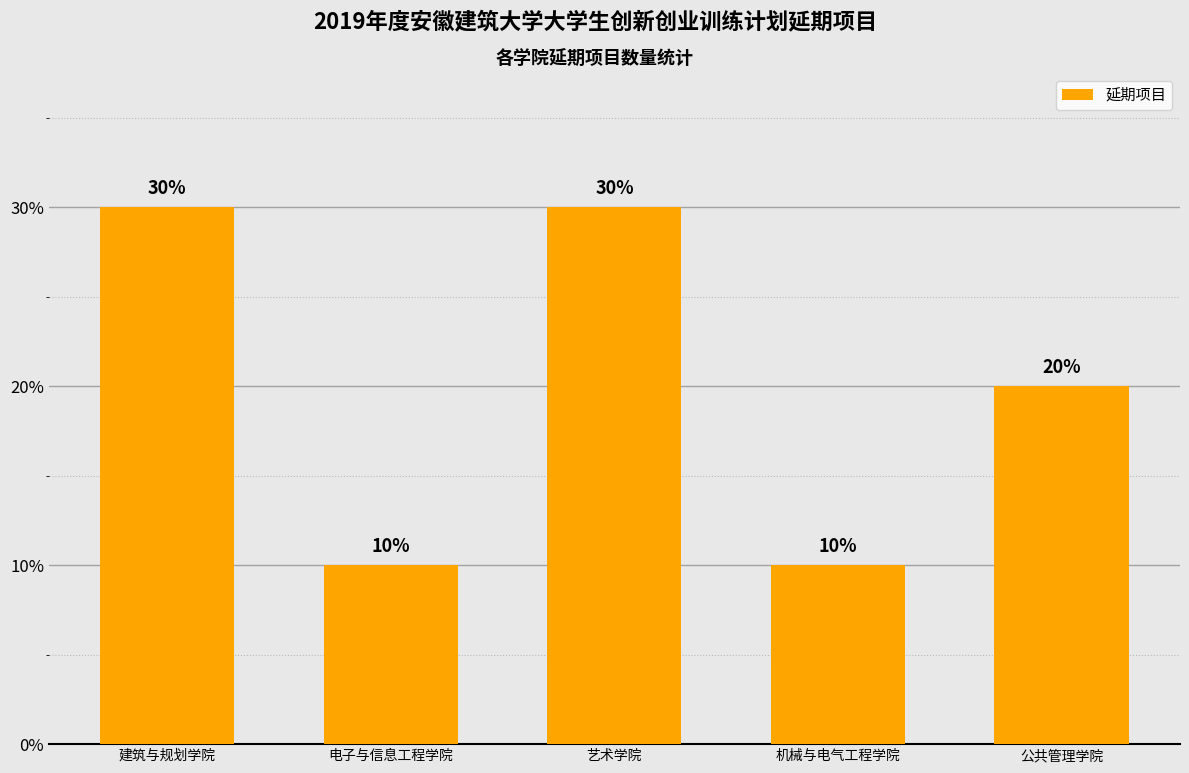

At which label does the data first exceed 20?

建筑与规划学院